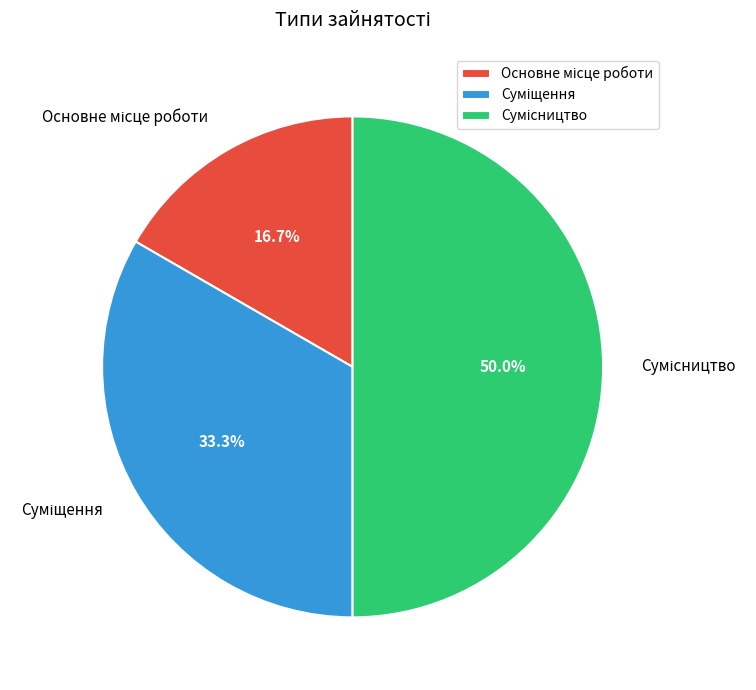

Count the number of slices in the pie.

3